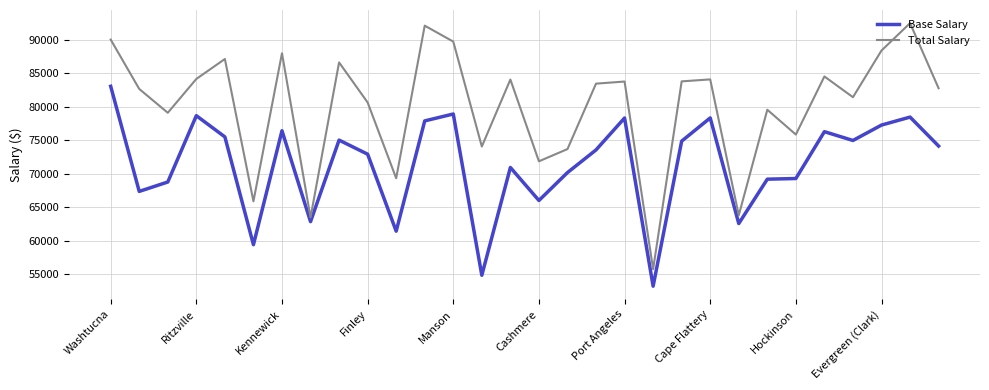

What is the sum of all Base Salary values?

2141101